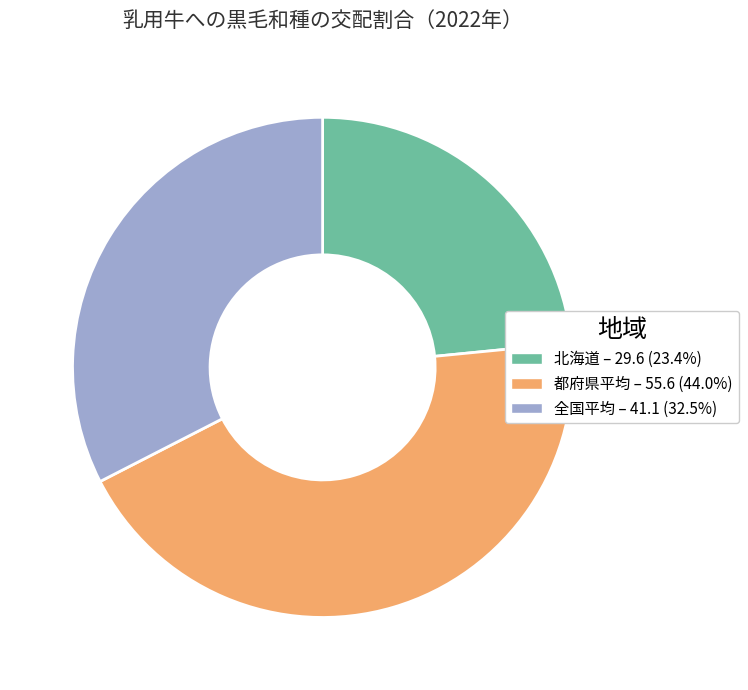

Is there any slice that represents more than half of the pie?

No